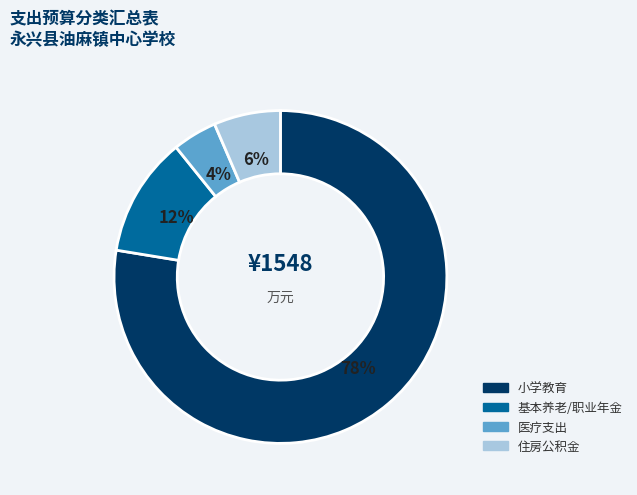

How many segments does this pie chart have?

4